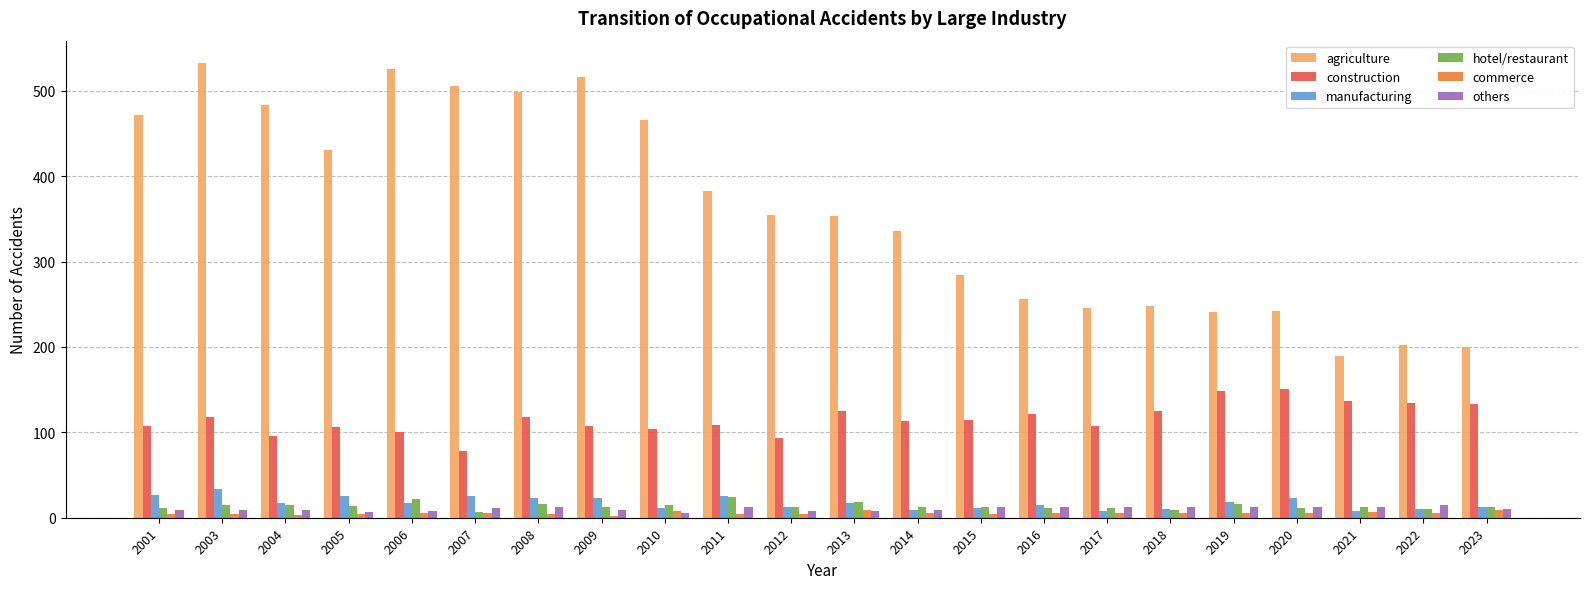

Is the value of hotel/restaurant at 2006 greater than the value of others at 2018?

Yes